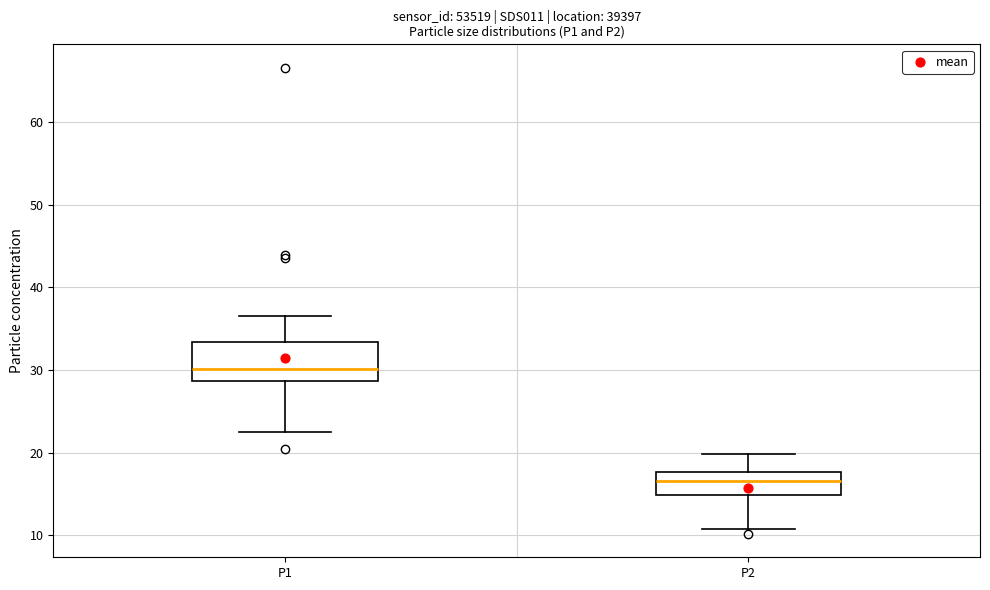

Reading left to right, transcribe this box plot: for each box, give where its median line is, the range the box spans, and where its two whiskers end, as read against the y-axis. The values are not printed on the chart, so give them approximately, as read against the axis.

P1: median 30, box 29 to 33, whiskers 22 to 37
P2: median 17, box 15 to 18, whiskers 11 to 20